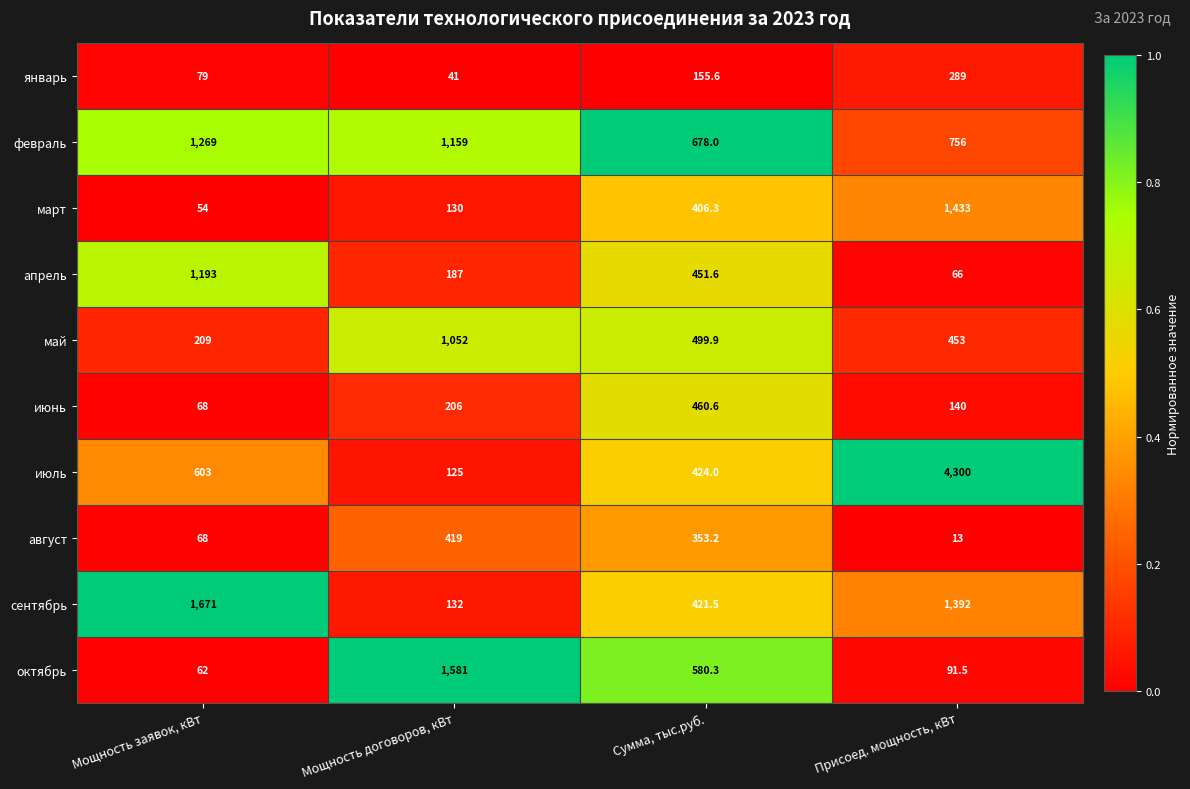

Read the июнь value at Мощность договоров, кВт.

206.0